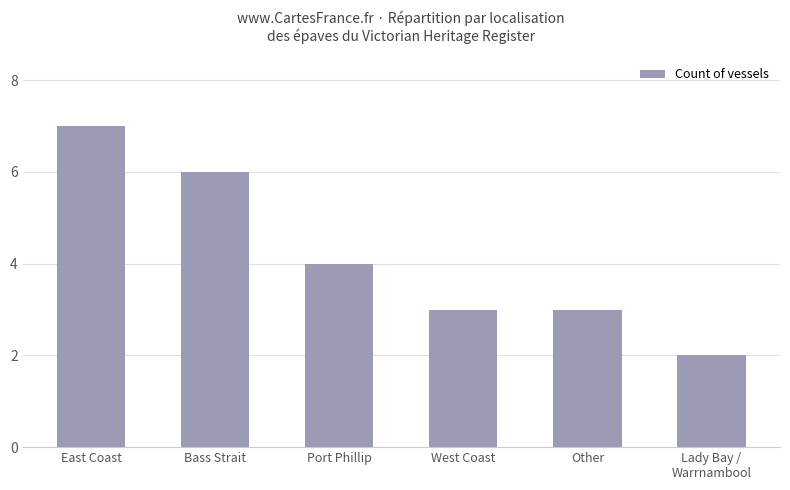

What is the maximum value shown in the chart?

7